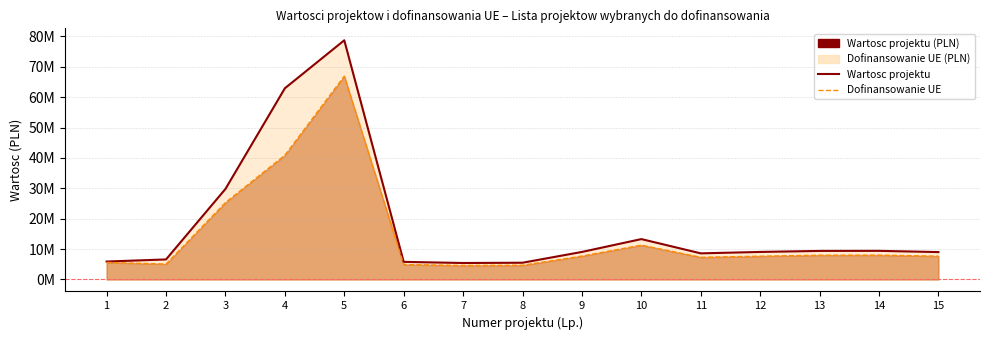

At which category does Wartosc projektu (PLN) reach its first local valley?

7